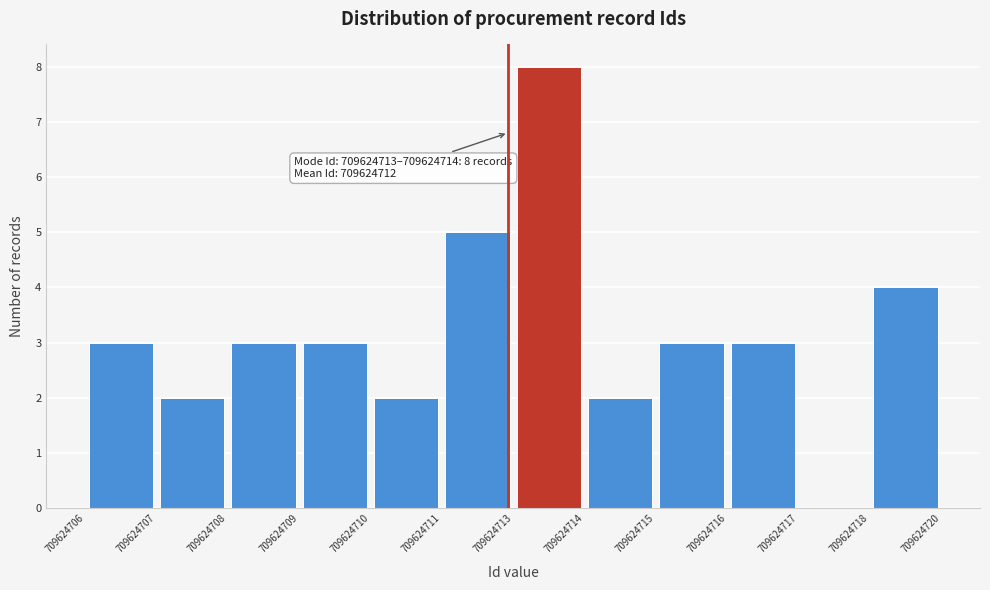

Over which range of the x-axis is the bar tallest?

709624713 to 709624714